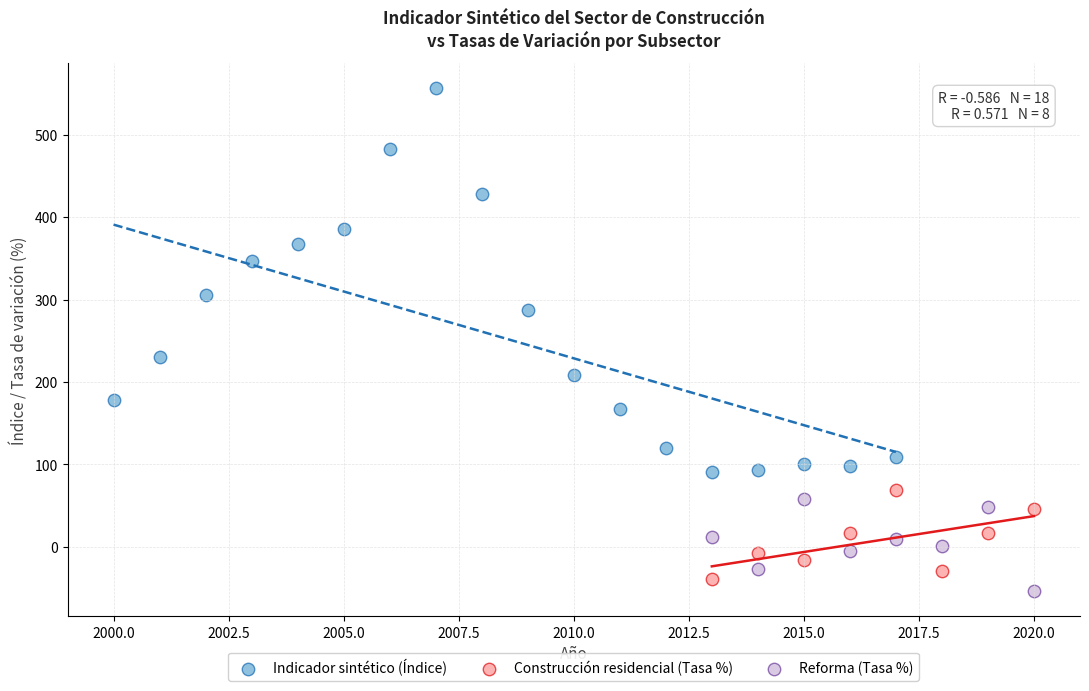

Which series contains the highest Y value?

Indicador sintético (Índice)